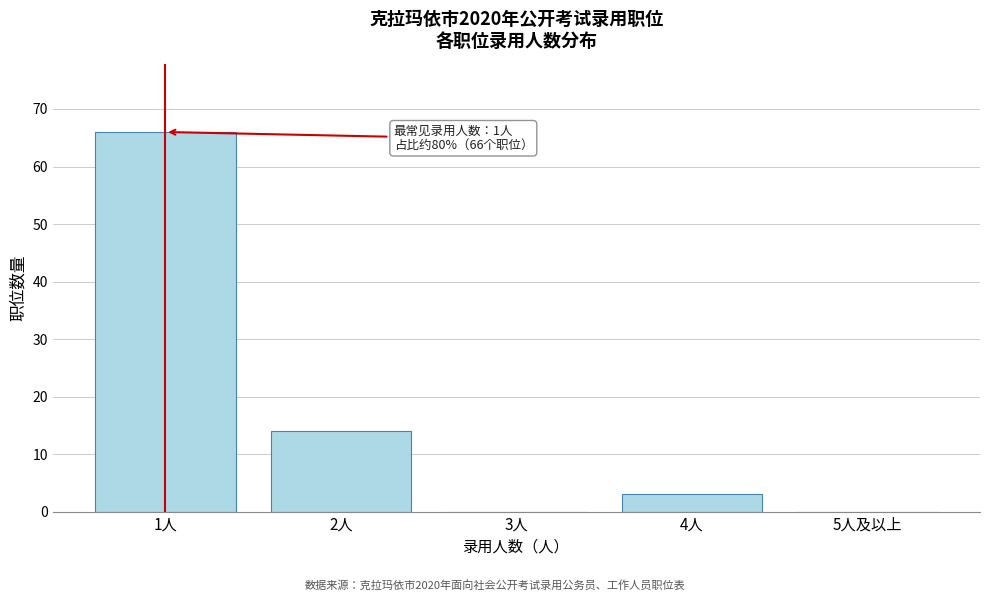

Reading left to right, transcribe all the data shown in this chart.

1人=66	2人=14	3人=0	4人=3	5人及以上=0